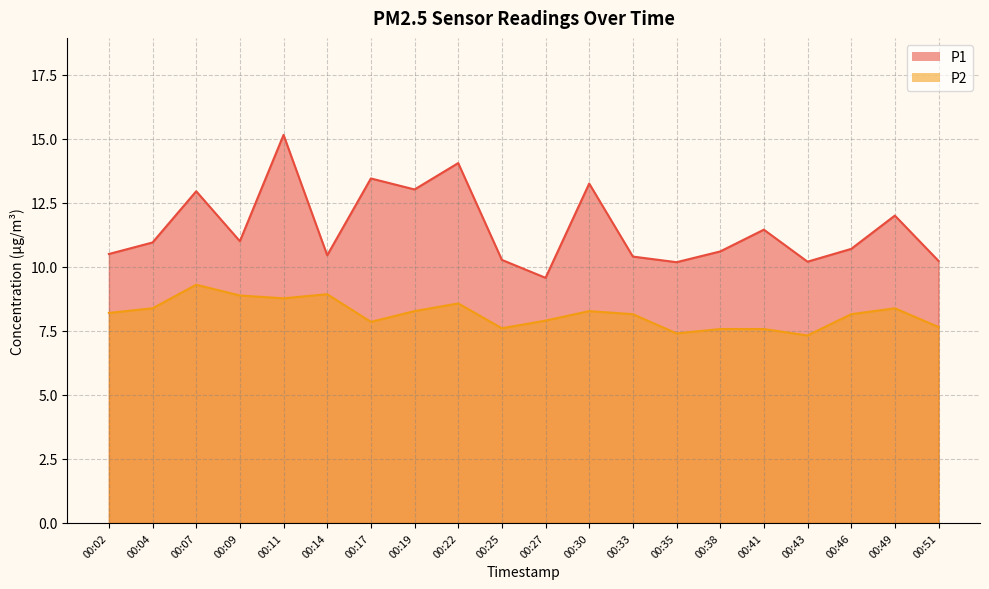

At which category is the sum across all series the highest?

00:11